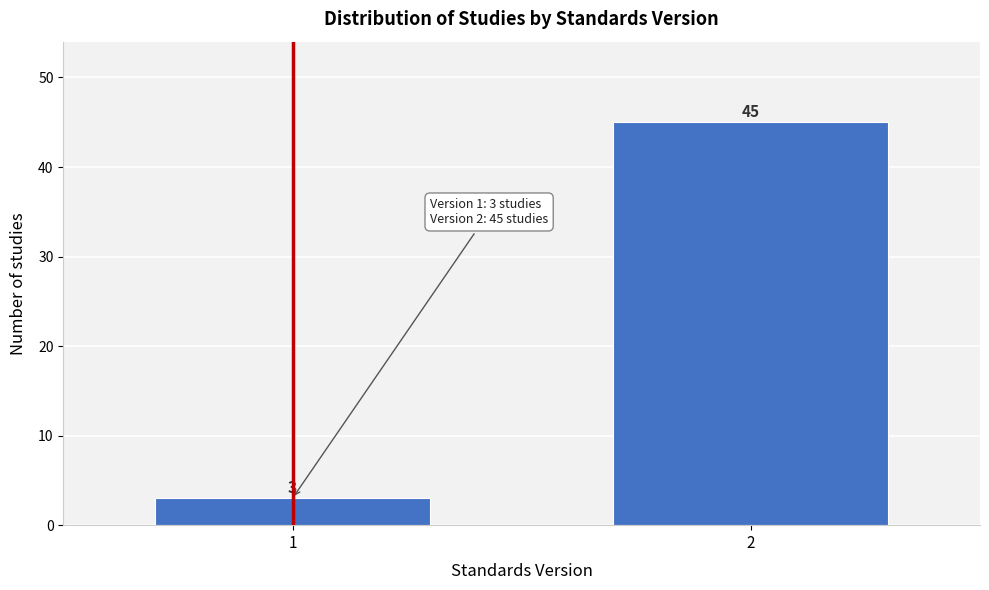

Reading right to left, extract all data points from this chart.

2=45	1=3